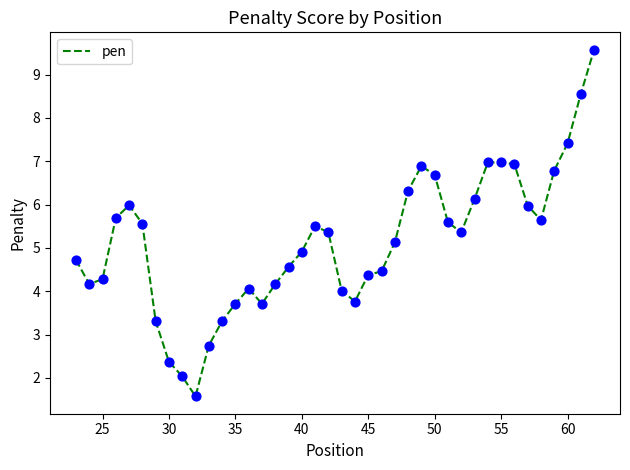

What is the greatest value displayed?

9.6